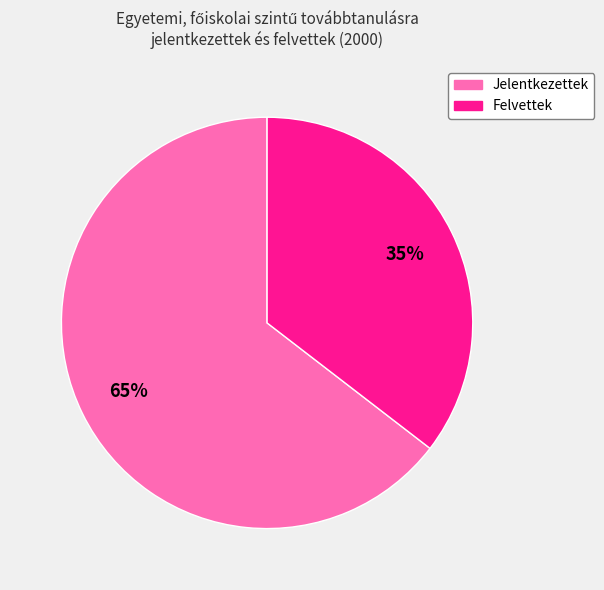

To the nearest percent, what percentage of the pie is Felvettek?

35%